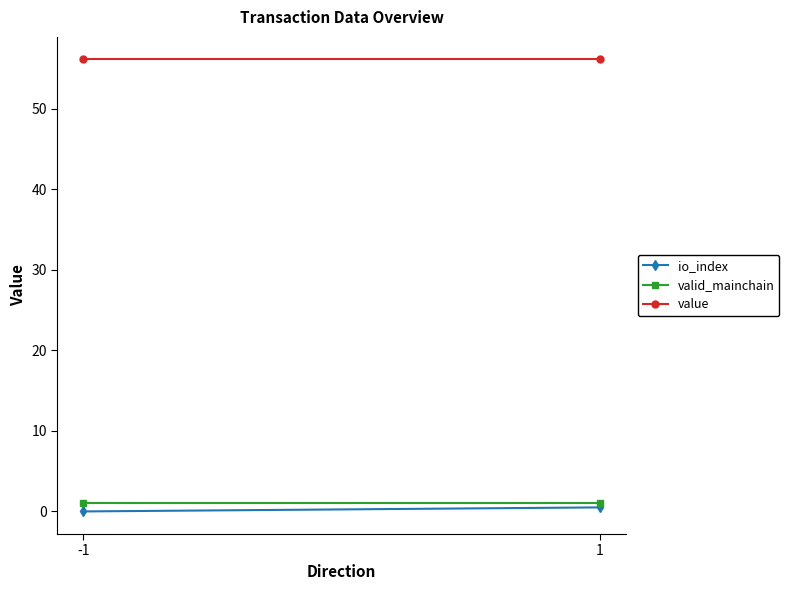

Reading left to right, what are all the values shown in this chart?

io_index: 0.0	0.5
valid_mainchain: 1.0	1.0
value: 56.1	56.1